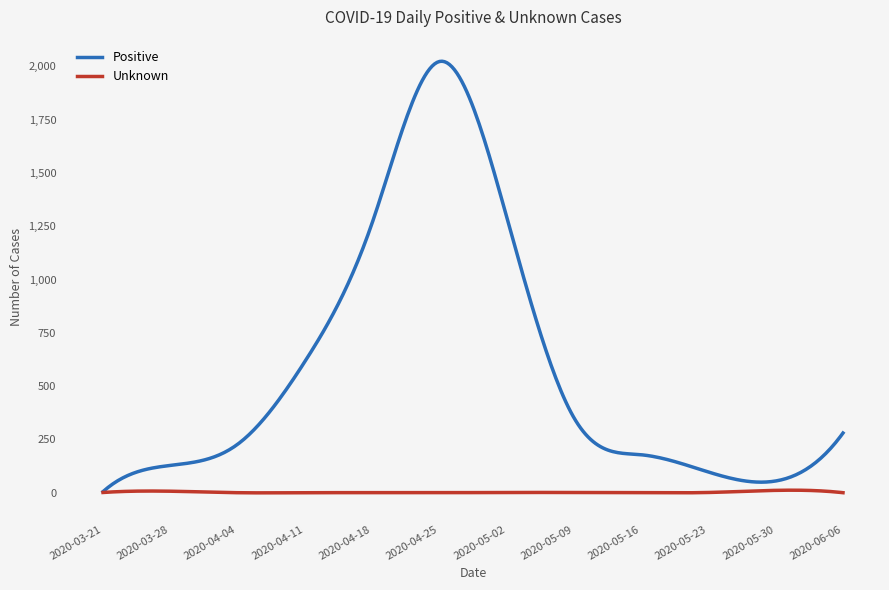

What is the difference between the maximum and second lowest values in the Positive series?

2009.2